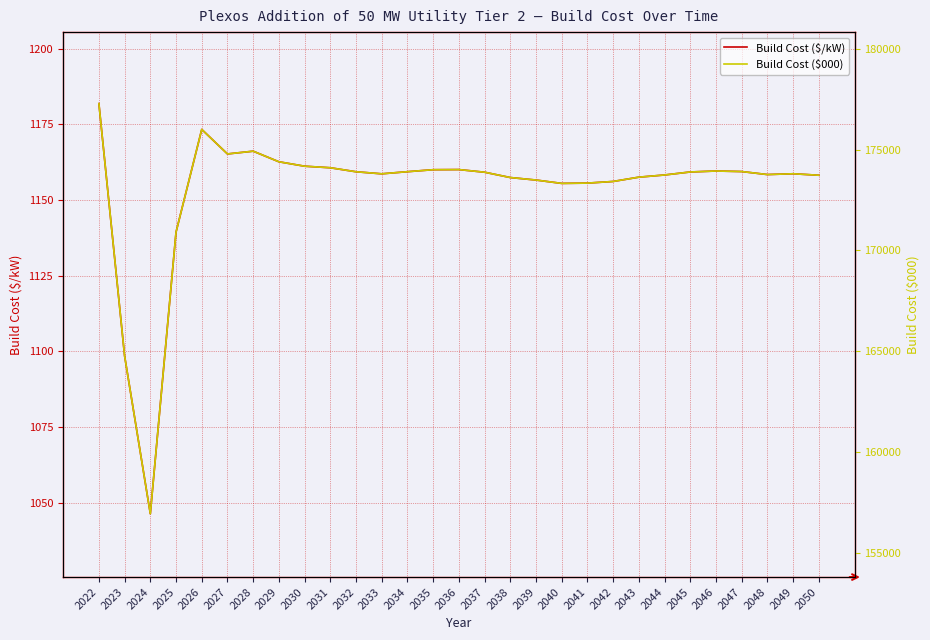

Which has a higher value, 2045 or 2038?

2045